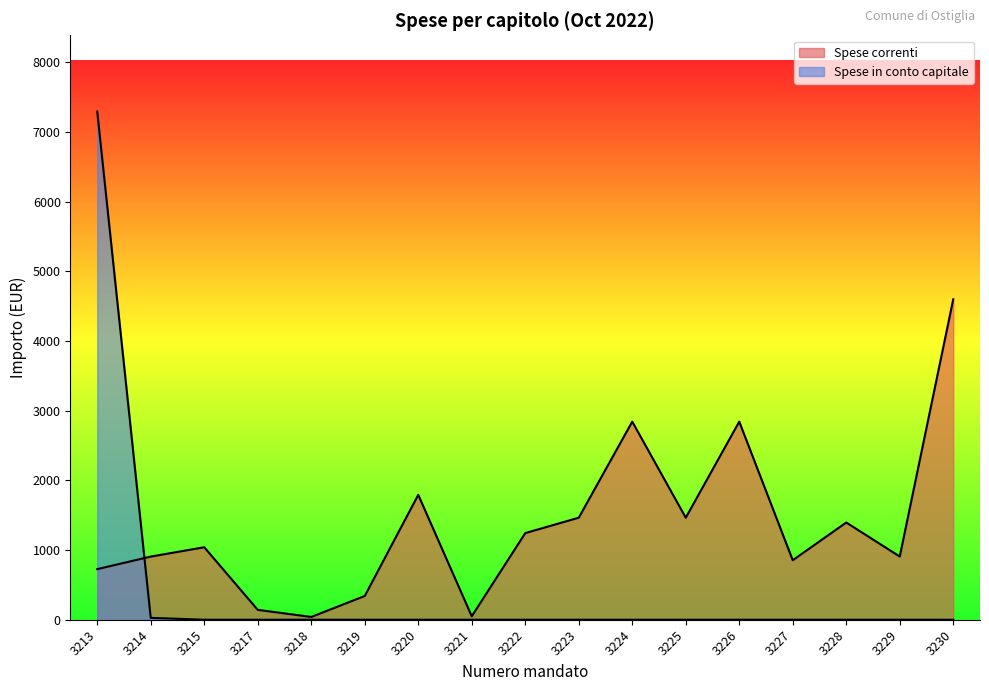

Rank the series by their average value, from highest to lowest.

Spese correnti, Spese in conto capitale